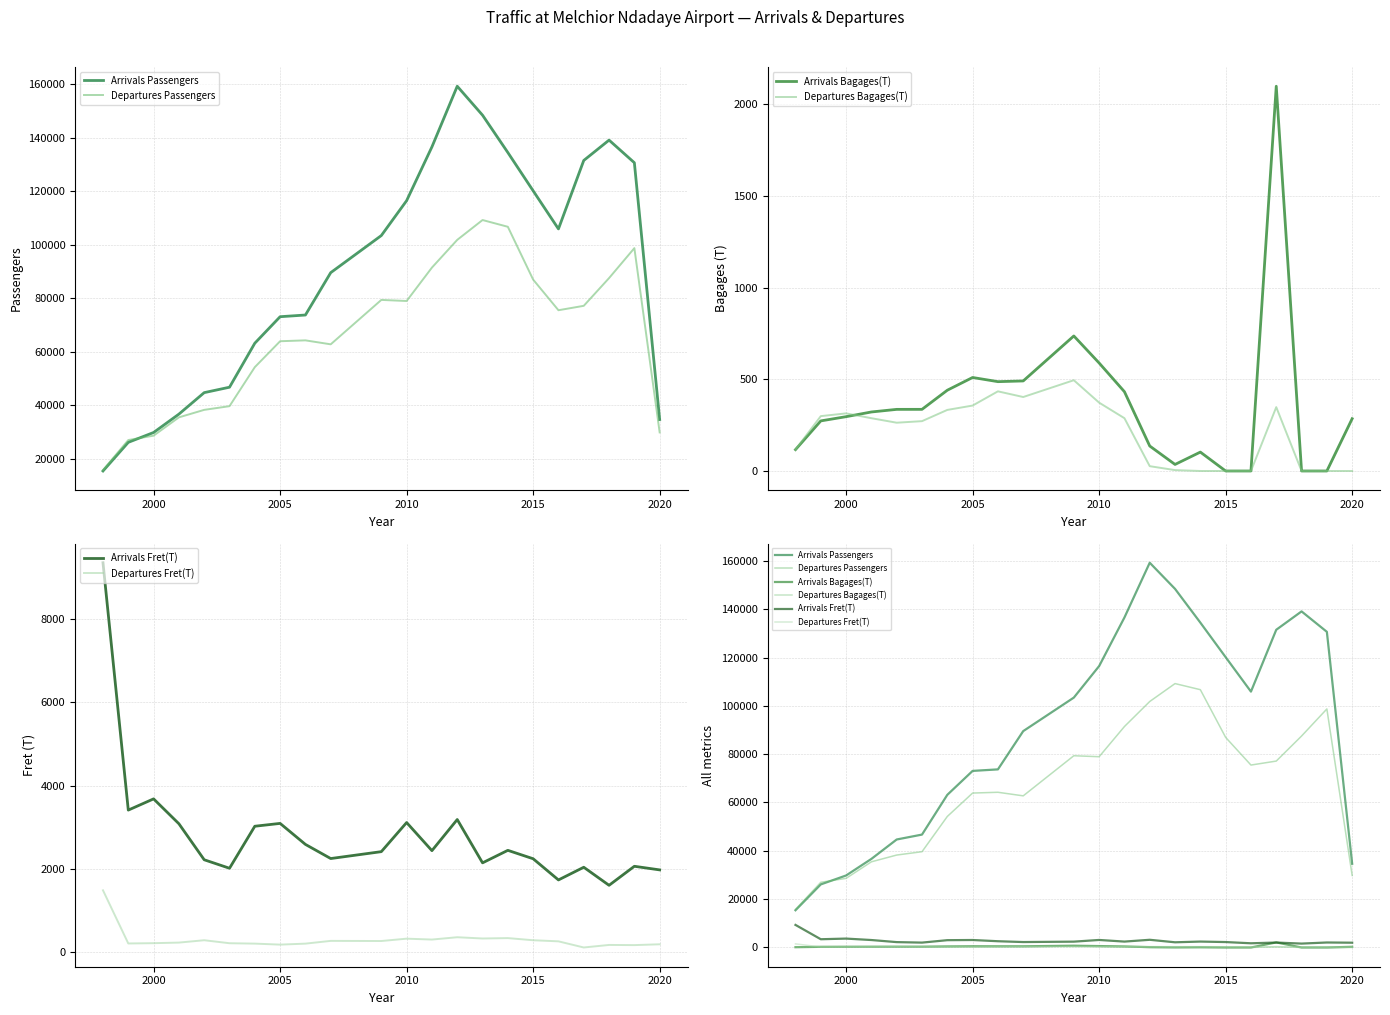

What is the sum of all Departures Passengers values?

1452790.0